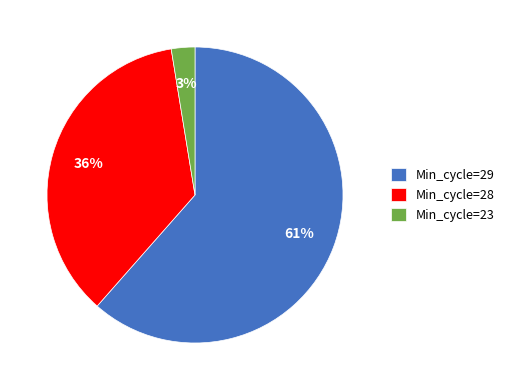

Is the sum of Min_cycle=28 and Min_cycle=23 greater than half?

No